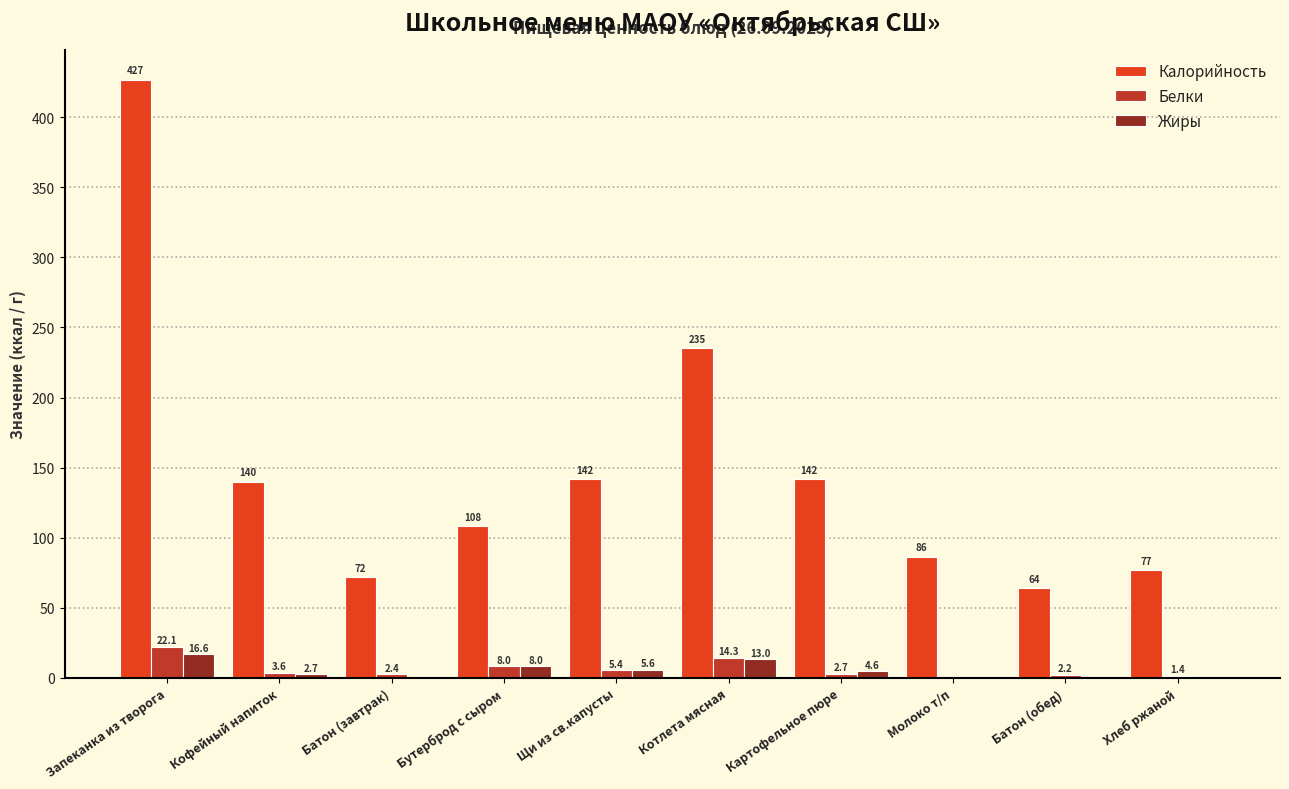

Is the value of Жиры at Картофельное пюре greater than the value of Калорийность at Кофейный напиток?

No